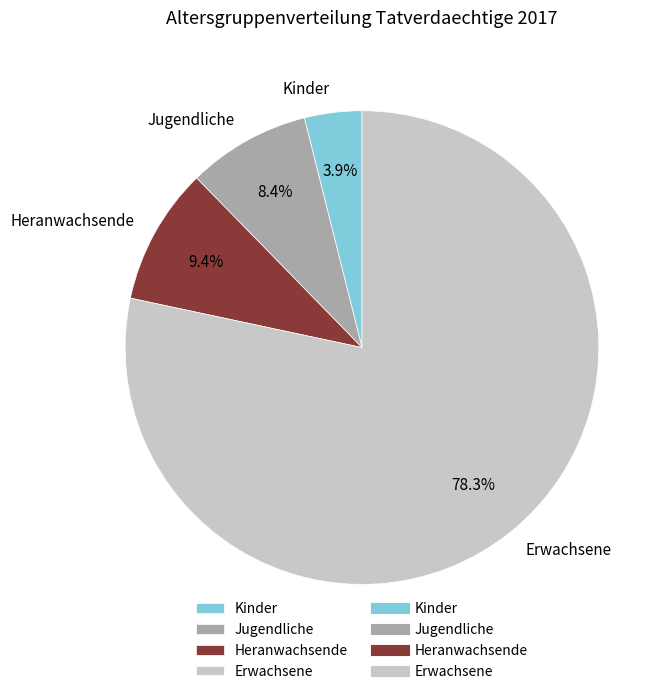

Rank the categories by value from highest to lowest.

Erwachsene, Heranwachsende, Jugendliche, Kinder